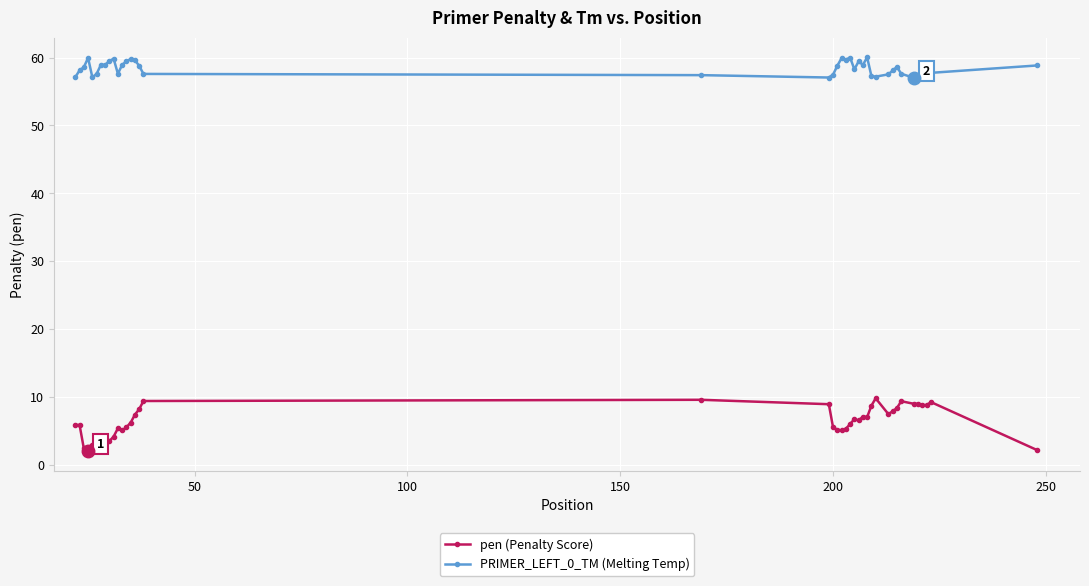

How many distinct data groups are displayed?

2